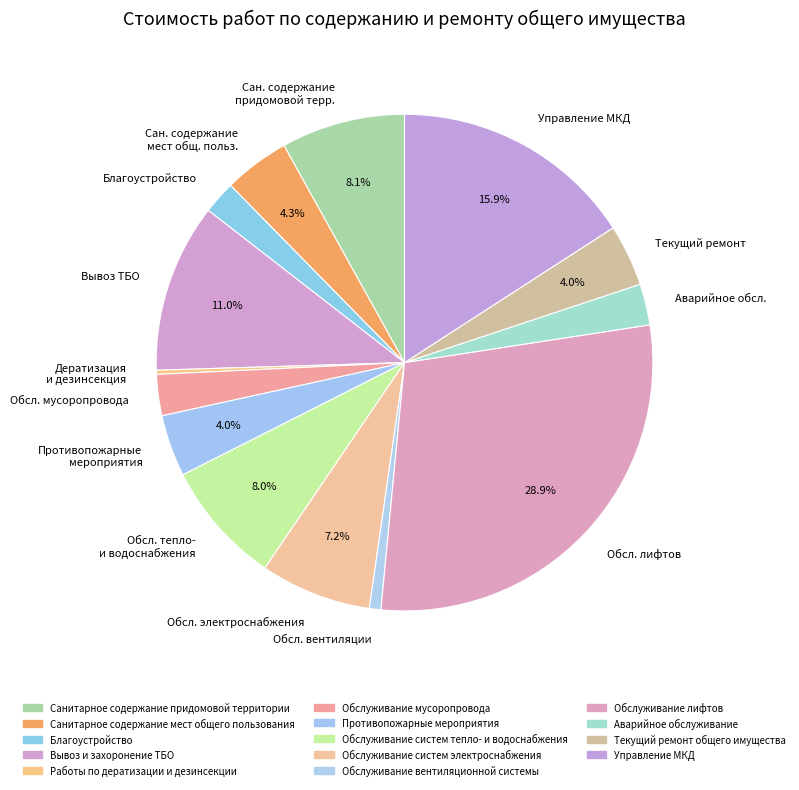

Is the sum of Сан. содержание придомовой терр. and Обсл. лифтов greater than half?

No